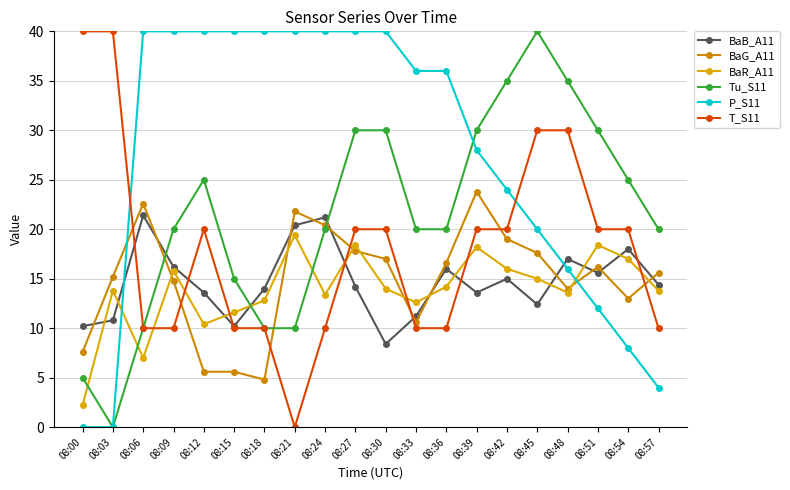

Reading left to right, transcribe all the data shown in this chart.

BaB_A11: 08:00=10.2	08:03=10.8	08:06=21.4	08:09=16.2	08:12=13.6	08:15=10.2	08:18=14.0	08:21=20.4	08:24=21.2	08:27=14.2	08:30=8.4	08:33=11.2	08:36=16.0	08:39=13.6	08:42=15.0	08:45=12.4	08:48=17.0	08:51=15.6	08:54=18.0	08:57=14.4
BaG_A11: 08:00=7.6	08:03=15.2	08:06=22.6	08:09=14.8	08:12=5.6	08:15=5.6	08:18=4.8	08:21=21.8	08:24=20.4	08:27=17.8	08:30=17.0	08:33=10.6	08:36=16.6	08:39=23.8	08:42=19.0	08:45=17.6	08:48=14.0	08:51=16.2	08:54=13.0	08:57=15.6
BaR_A11: 08:00=2.2	08:03=13.8	08:06=7.0	08:09=15.8	08:12=10.4	08:15=11.6	08:18=12.8	08:21=19.4	08:24=13.4	08:27=18.4	08:30=14.0	08:33=12.6	08:36=14.2	08:39=18.2	08:42=16.0	08:45=15.0	08:48=13.6	08:51=18.4	08:54=17.0	08:57=13.8
Tu_S11: 08:00=5.0	08:03=0.0	08:06=10.0	08:09=20.0	08:12=25.0	08:15=15.0	08:18=10.0	08:21=10.0	08:24=20.0	08:27=30.0	08:30=30.0	08:33=20.0	08:36=20.0	08:39=30.0	08:42=35.0	08:45=40.0	08:48=35.0	08:51=30.0	08:54=25.0	08:57=20.0
P_S11: 08:00=0.0	08:03=0.0	08:06=40.0	08:09=40.0	08:12=40.0	08:15=40.0	08:18=40.0	08:21=40.0	08:24=40.0	08:27=40.0	08:30=40.0	08:33=36.0	08:36=36.0	08:39=28.0	08:42=24.0	08:45=20.0	08:48=16.0	08:51=12.0	08:54=8.0	08:57=4.0
T_S11: 08:00=40.0	08:03=40.0	08:06=10.0	08:09=10.0	08:12=20.0	08:15=10.0	08:18=10.0	08:21=0.0	08:24=10.0	08:27=20.0	08:30=20.0	08:33=10.0	08:36=10.0	08:39=20.0	08:42=20.0	08:45=30.0	08:48=30.0	08:51=20.0	08:54=20.0	08:57=10.0